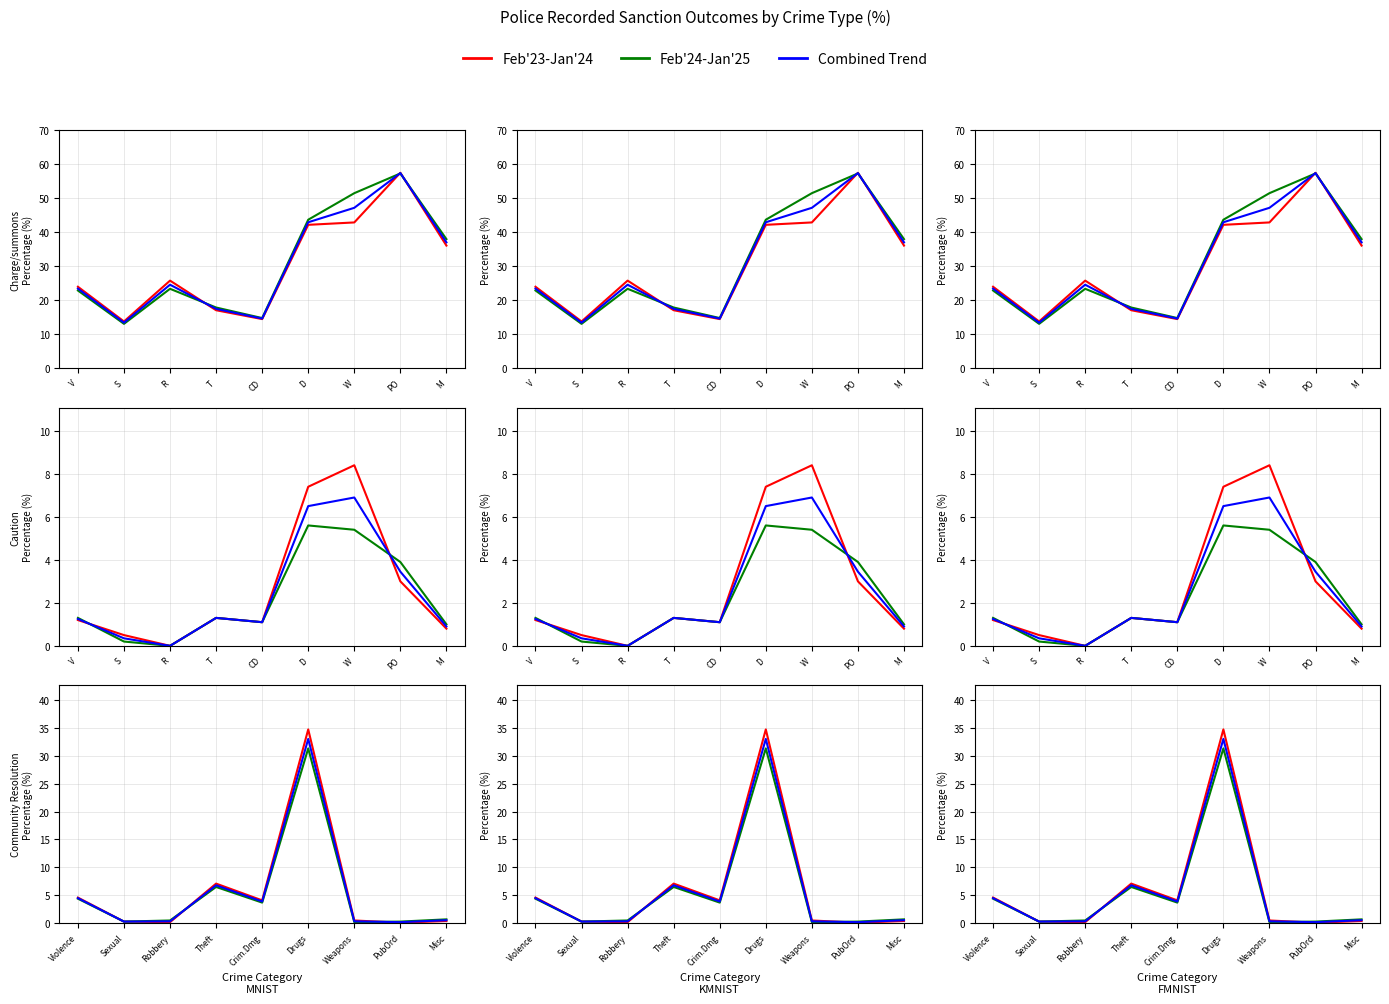

What is the value of the Feb'24-Jan'25 point at the 5th from the left?

3.7